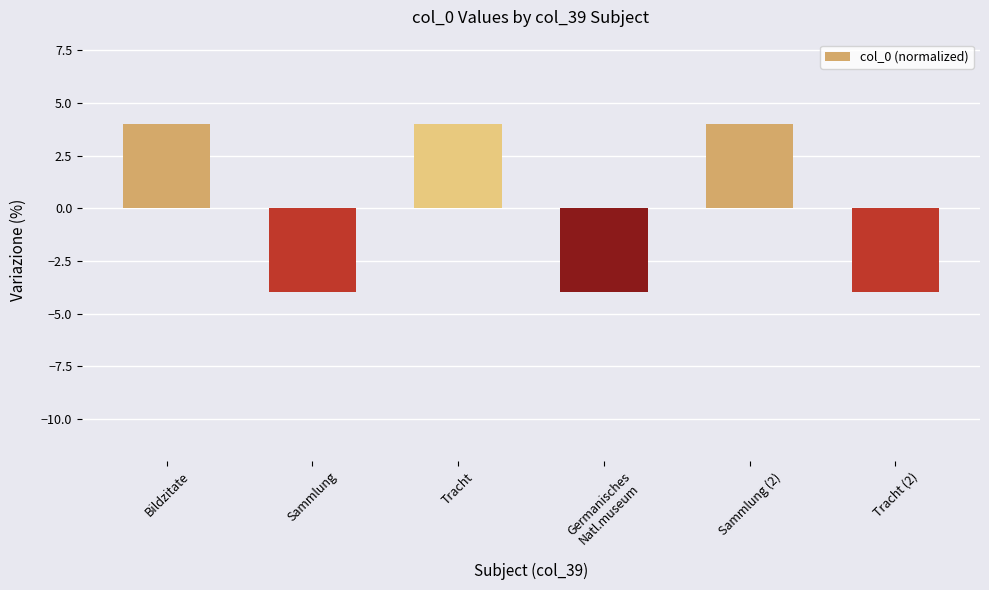

How many values are between -4 and 4?

6